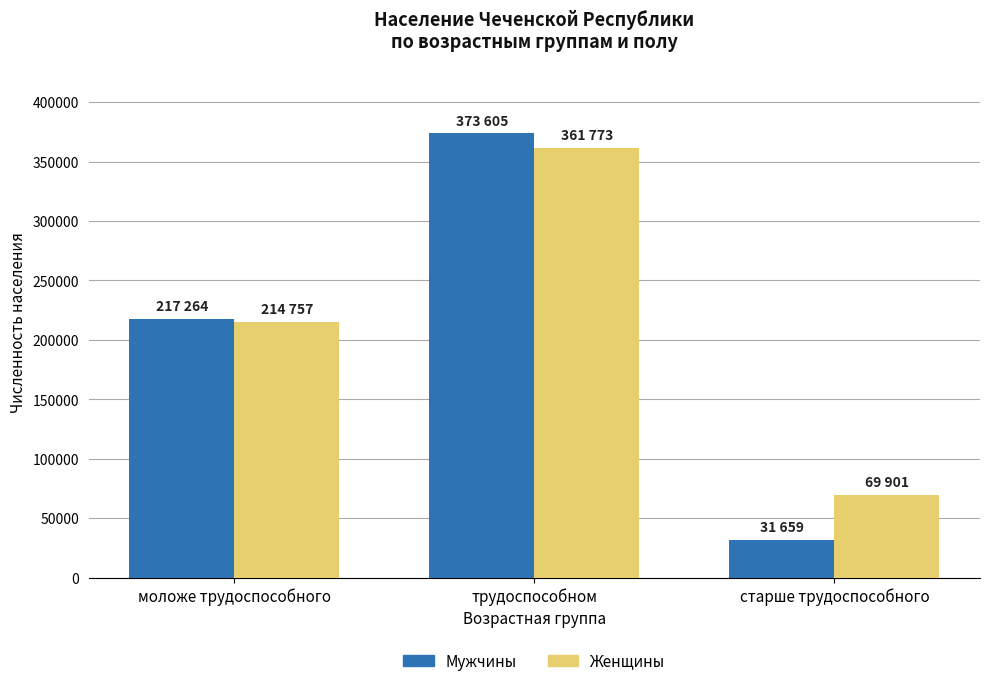

What is the sum of the Мужчины values at моложе трудоспособного and трудоспособном?

590869